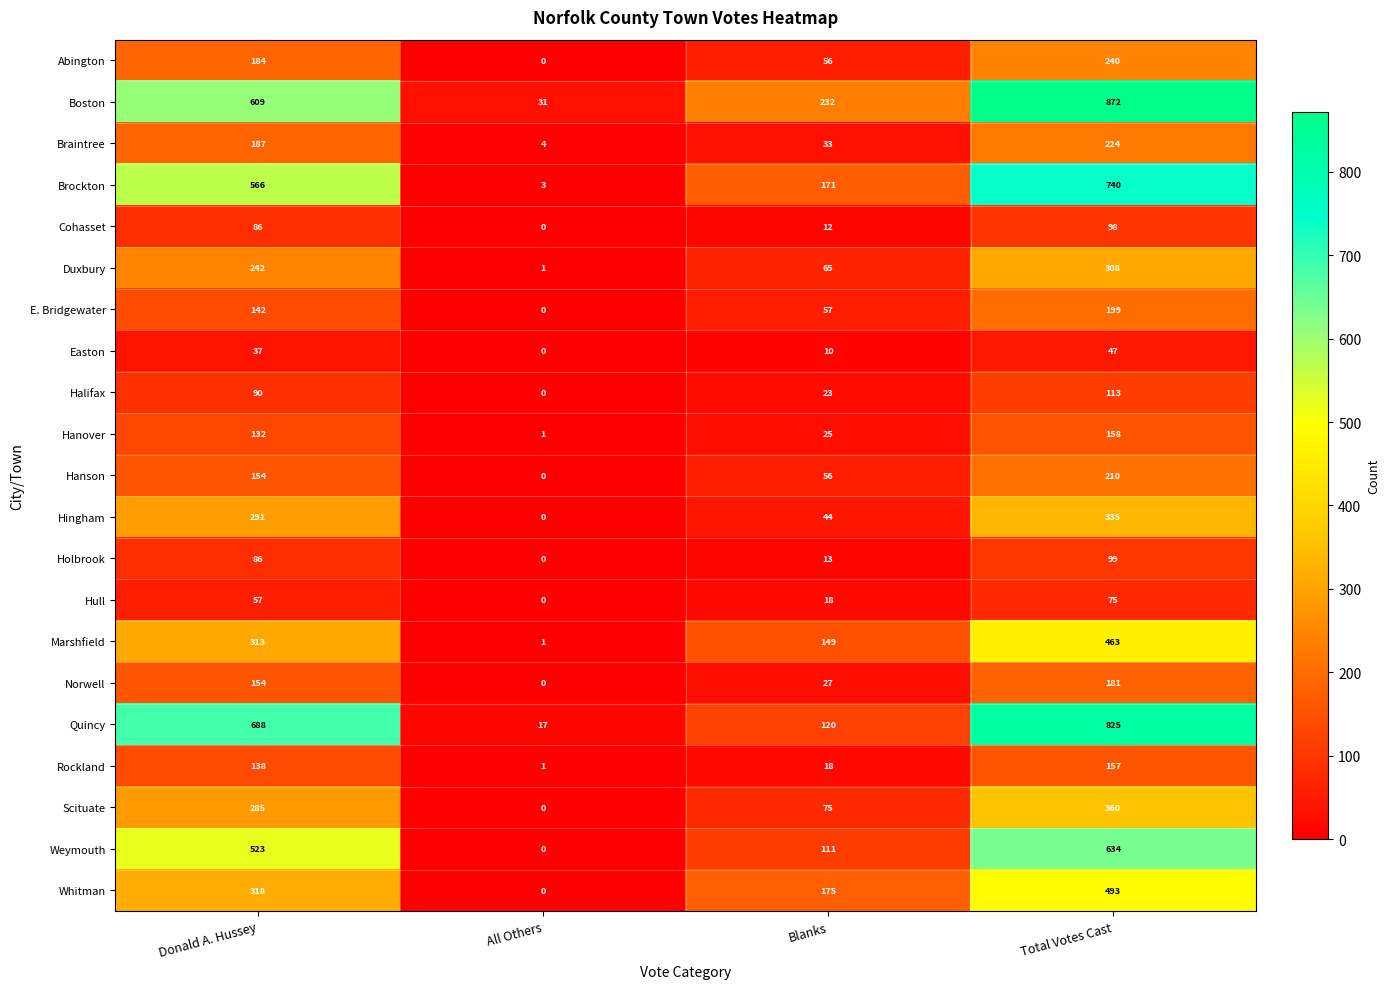

How many positive values does the Halifax series have?

3